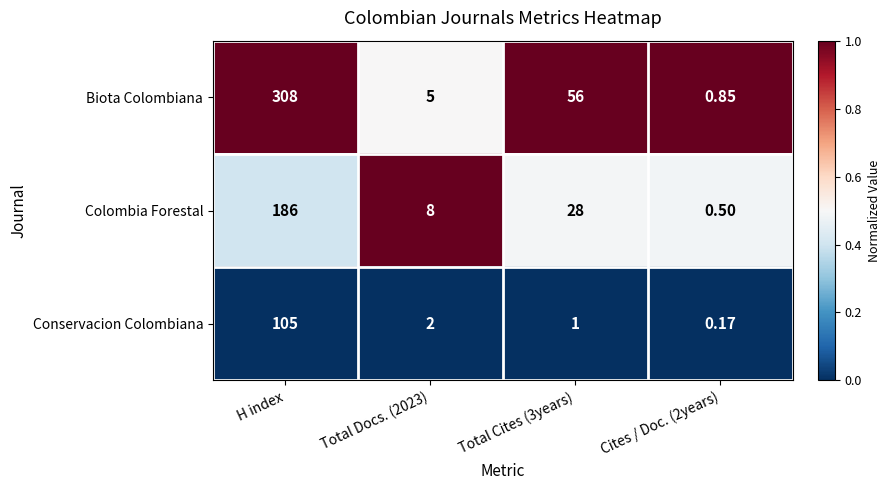

Where does the Conservacion Colombiana series first go above 2?

H index